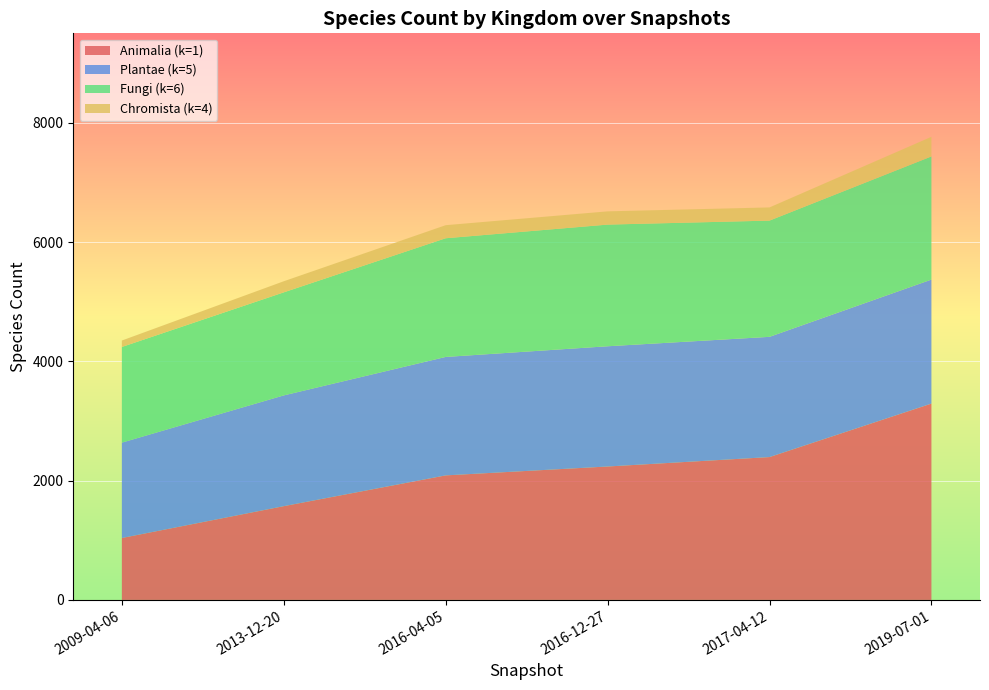

At which label does Animalia (k=1) reach its minimum?

2009-04-06